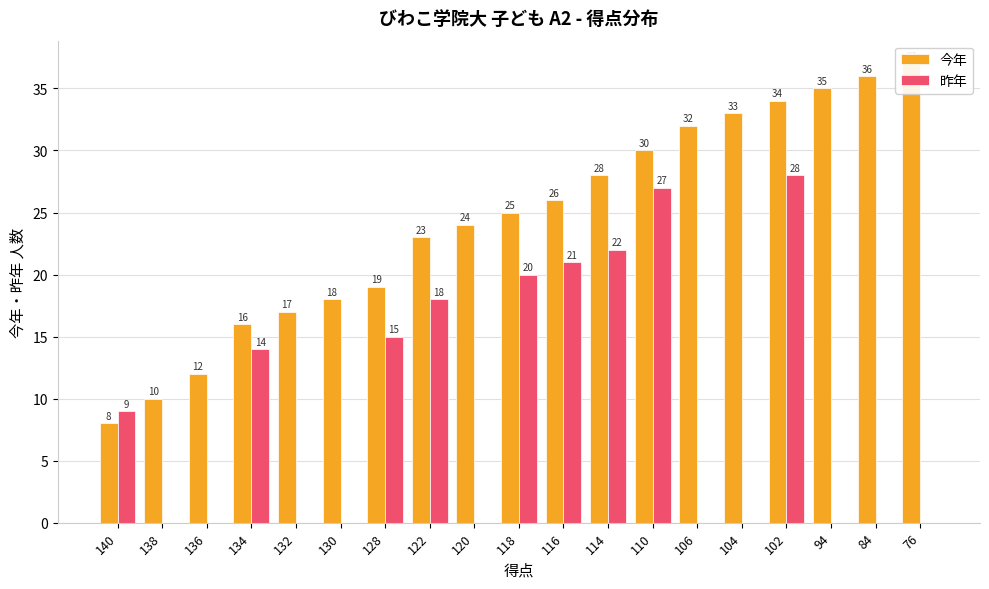

Rank the series at 118 from lowest to highest value.

昨年, 今年